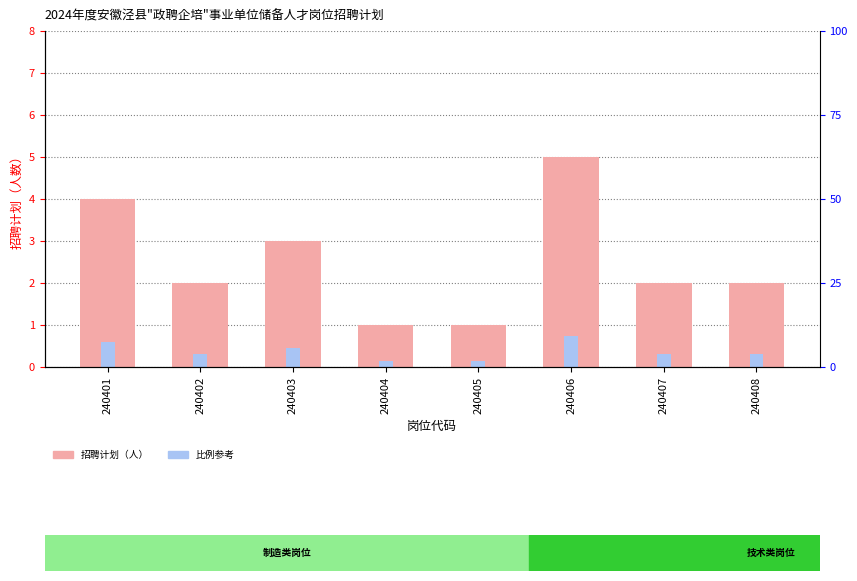

Between 240403 and 240401, which is larger?

240401